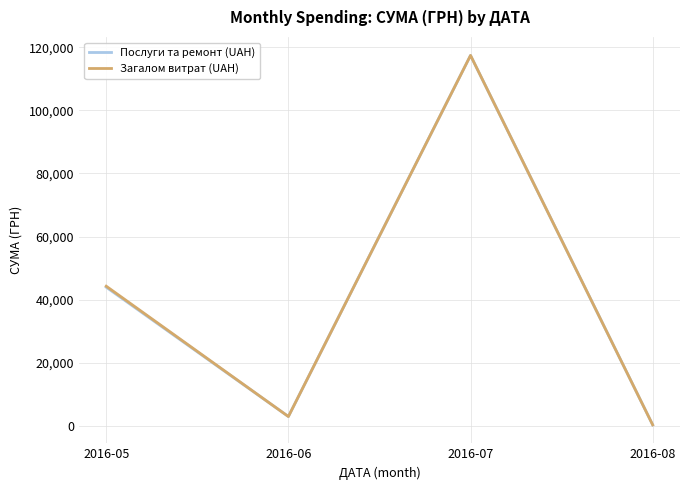

At which label is Послуги та ремонт (UAH) closest to 58863?

2016-05